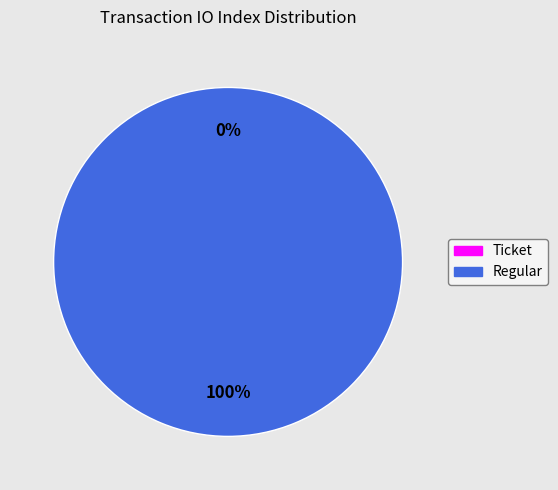

How many slices are in this pie chart?

2